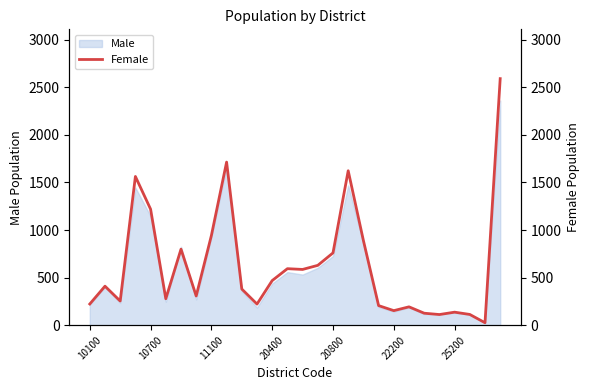

Reading left to right, extract all data points from this chart.

223	410	254	1563	1219	278	799	307	943	1714	380	222	469	594	586	629	760	1623	890	206	153	193	126	112	137	113	26	2591